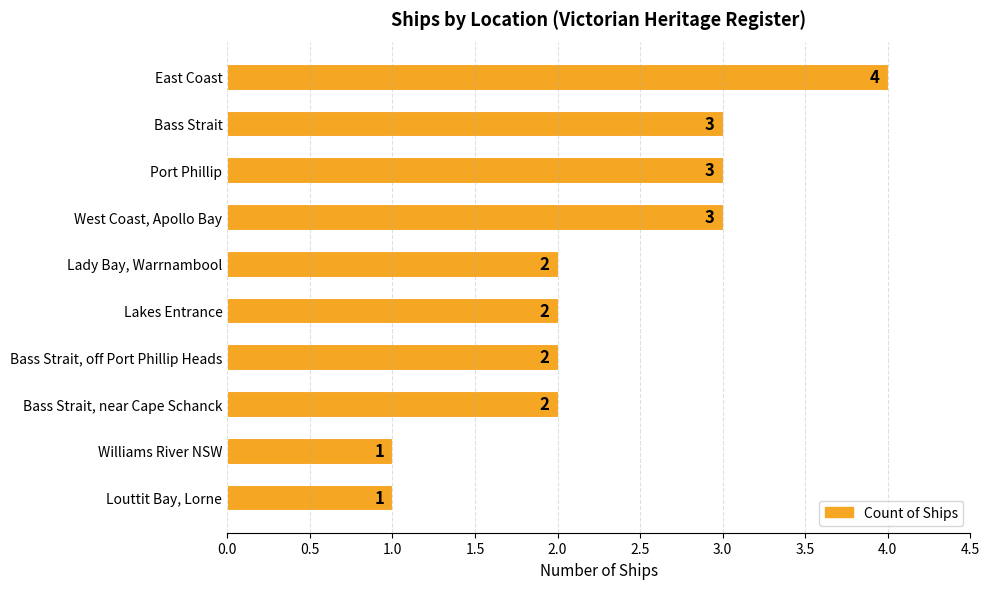

Count the values in the range 2 to 3.

7